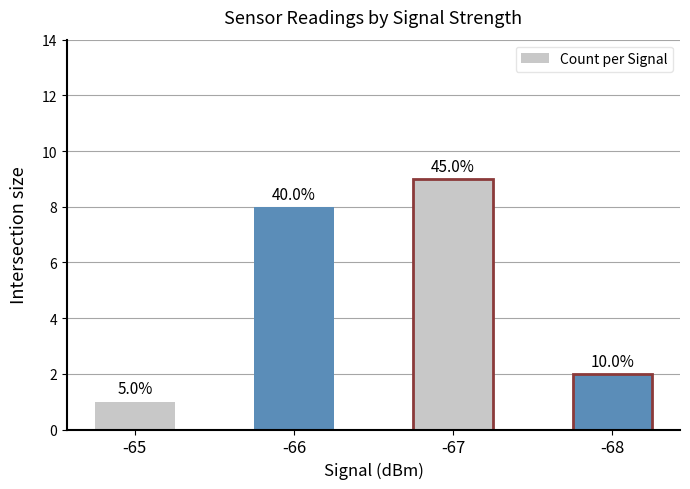

How many bars are there in total?

4